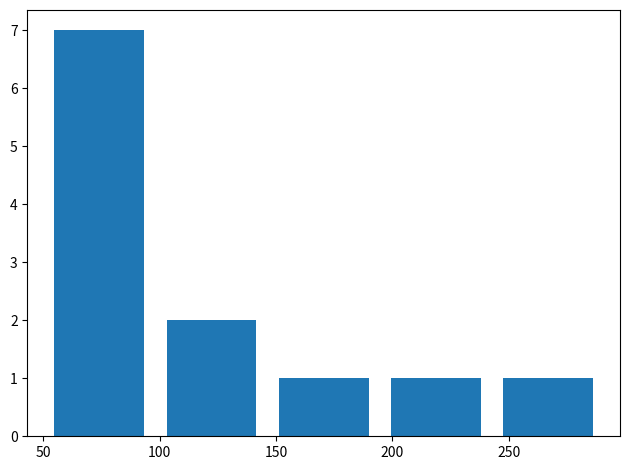

What is the height of the bar covering 195 to 245 on the x-axis? Neither the bar edges nor the heights are printed on the chart, so give them approximately, as read against the axes.

1